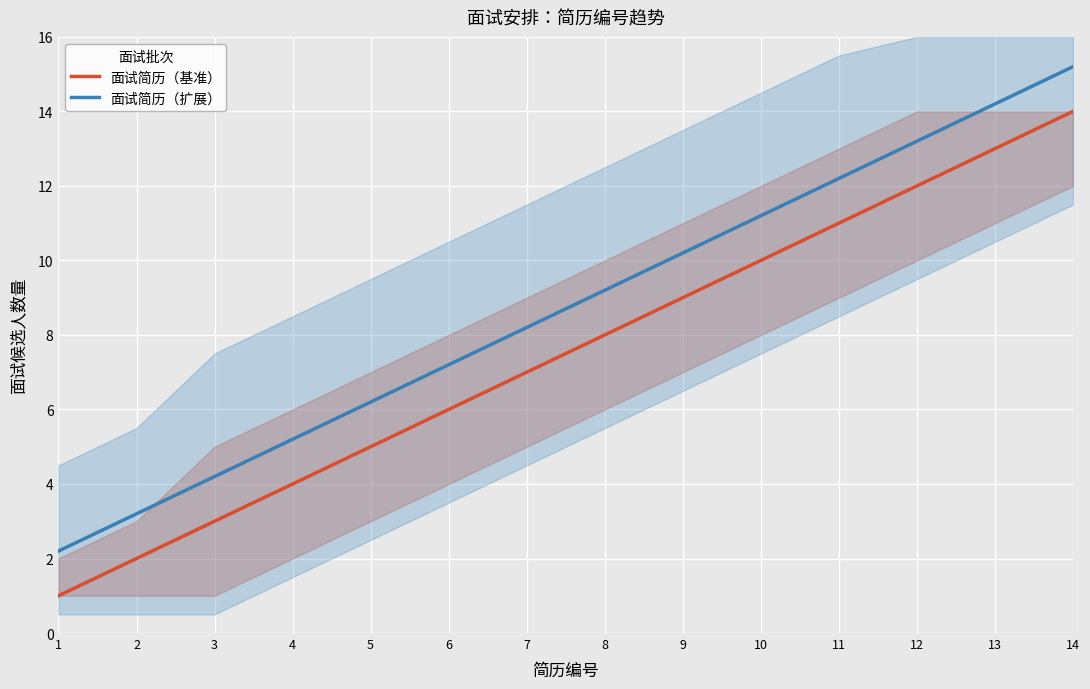

True or false: 面试简历（扩展） and 面试简历（基准） cross at least once.

False